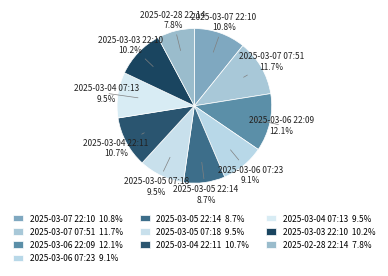

Is it true that 2025-03-07 07:51 is 22% of the pie?

False